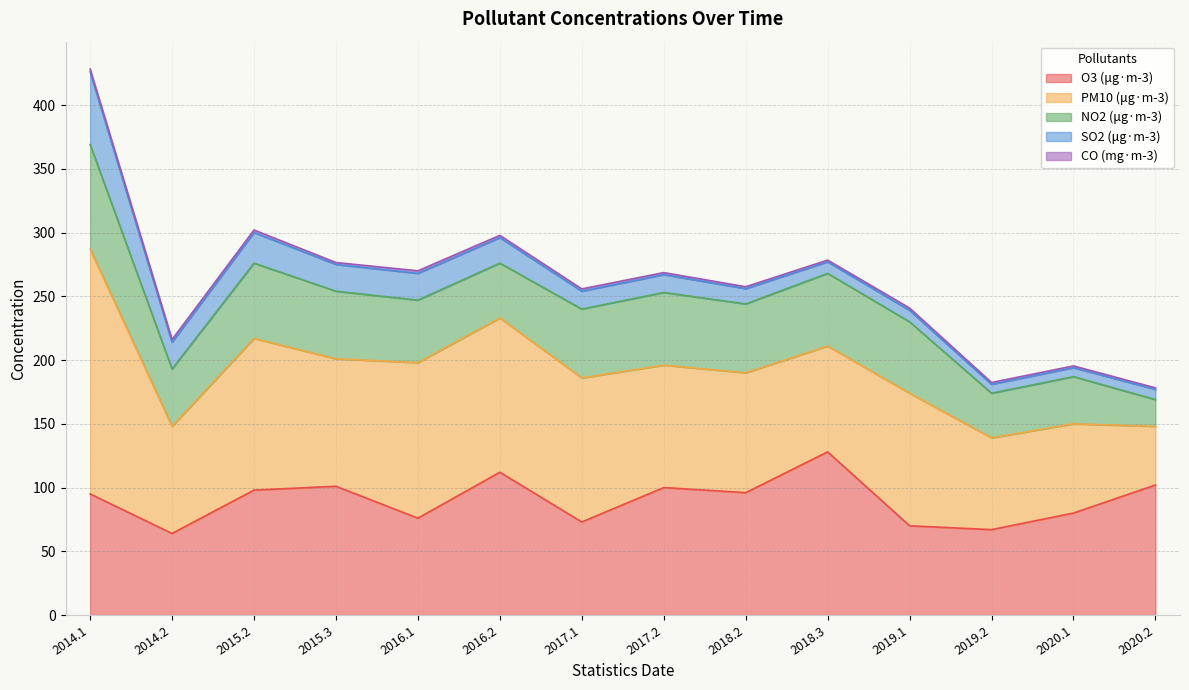

The value of CO (mg·m-3) at 2017.2 is 2.2. True or false?

False